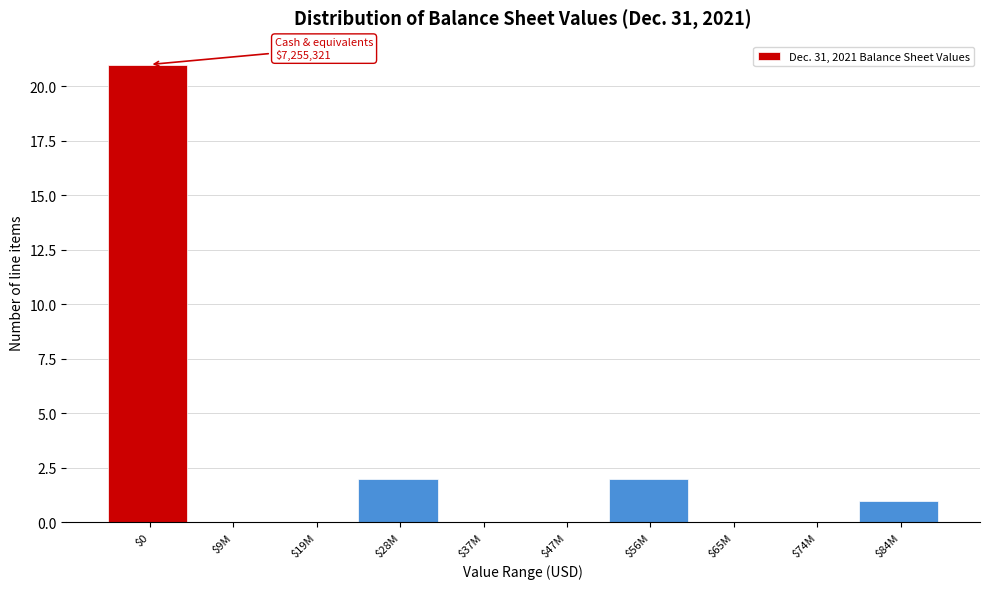

What is the sum of all values?

26